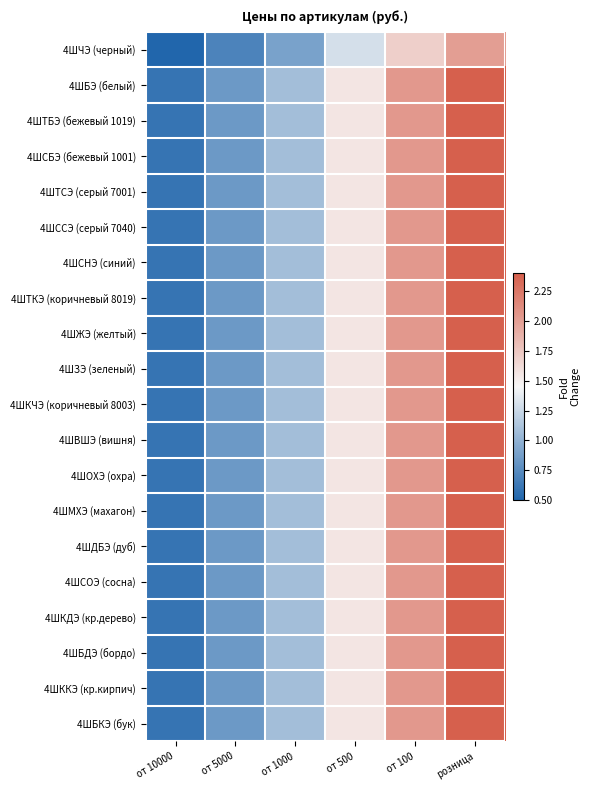

At which category is the sum across all series the highest?

розница